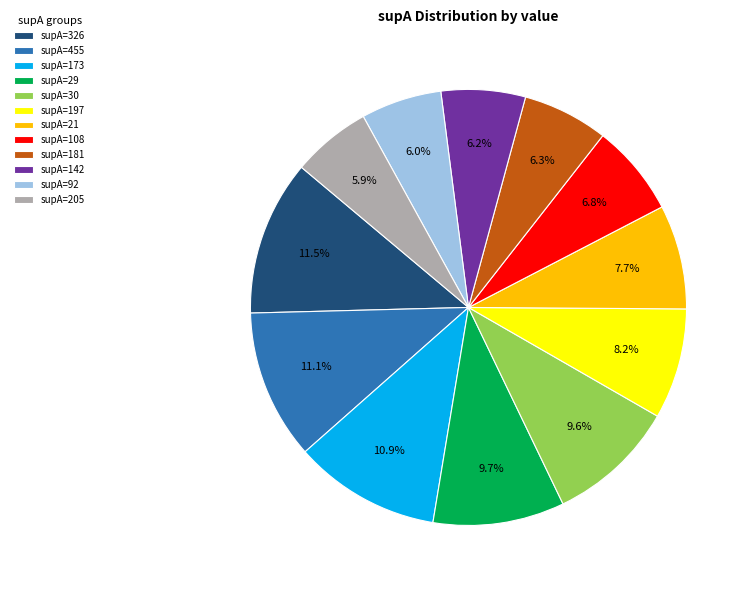

Approximately how many times larger is the value at supA=142 compared to supA=108?

0.9